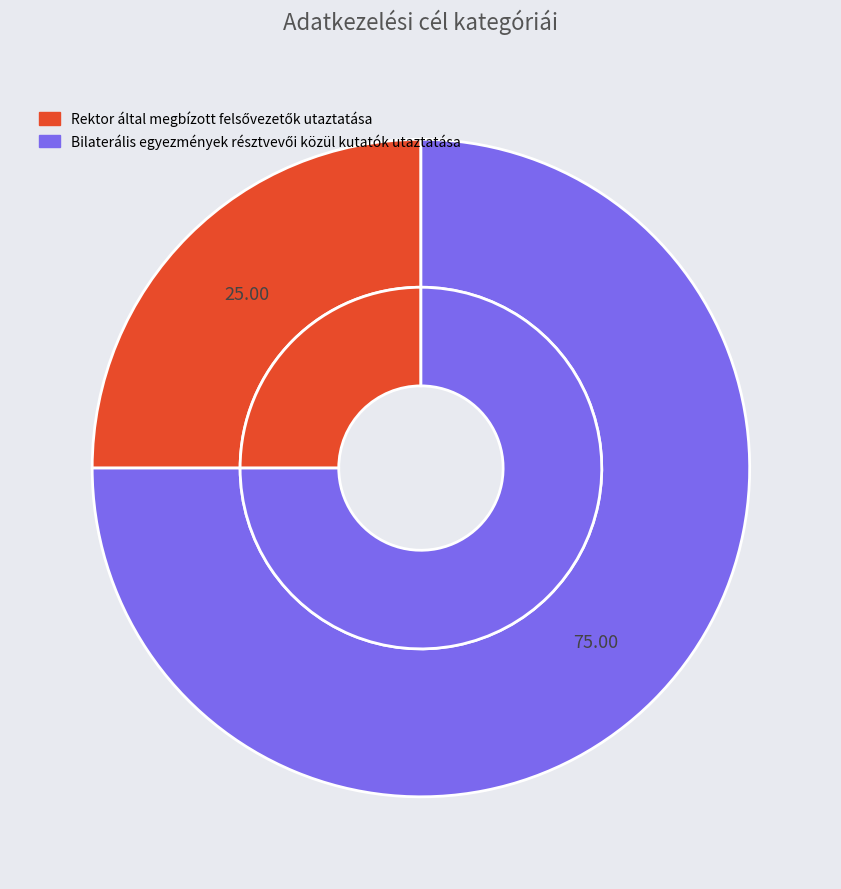

To the nearest percent, what is the difference between the Bilaterális egyezmények résztvevői közül kutatók utaztatása and Rektor által megbízott felsővezetők utaztatása slice percentages?

50%